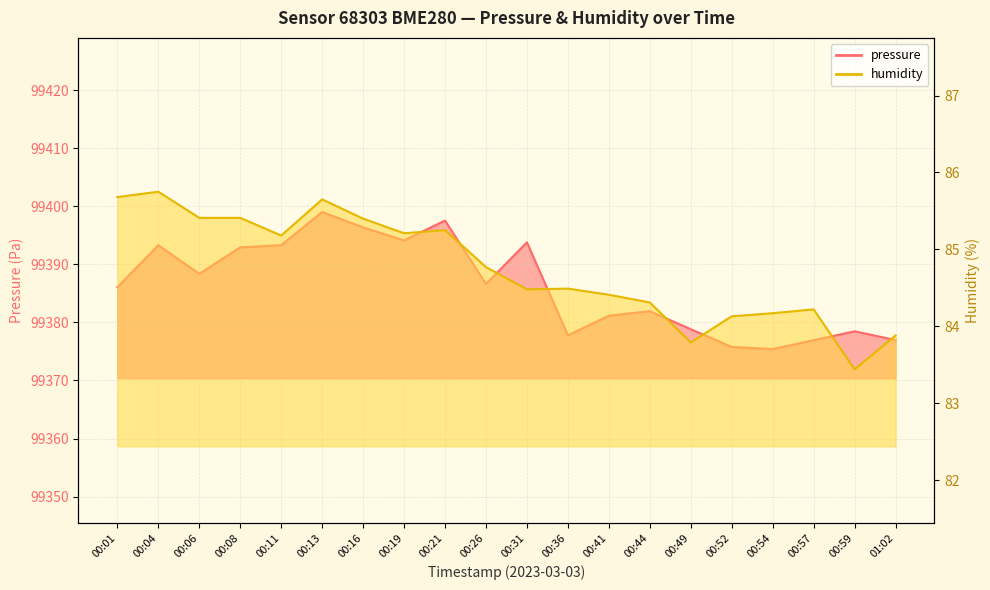

List the series in order of their overall mean, lowest first.

humidity, pressure